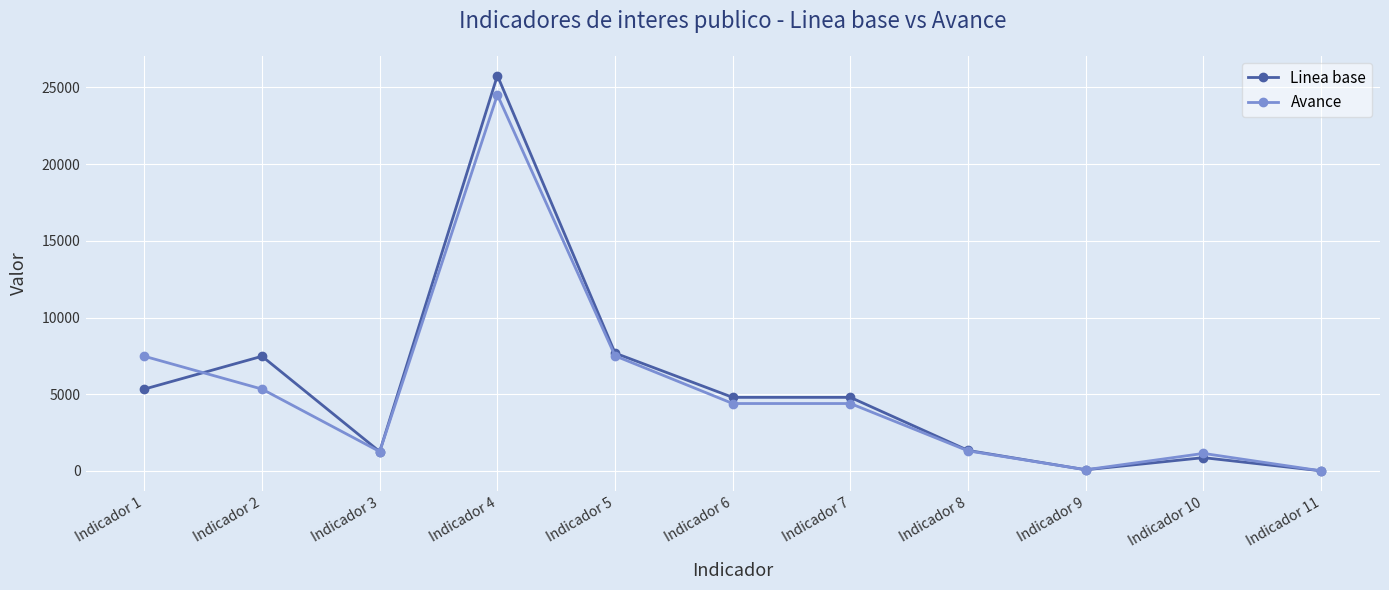

How many data points does each series have?

11